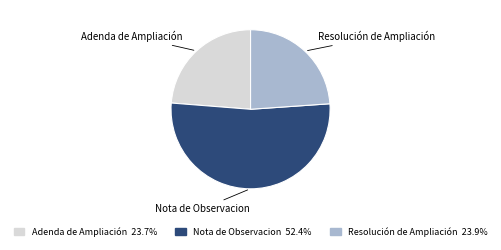

Does Nota de Observacion account for over 50% of the chart?

Yes